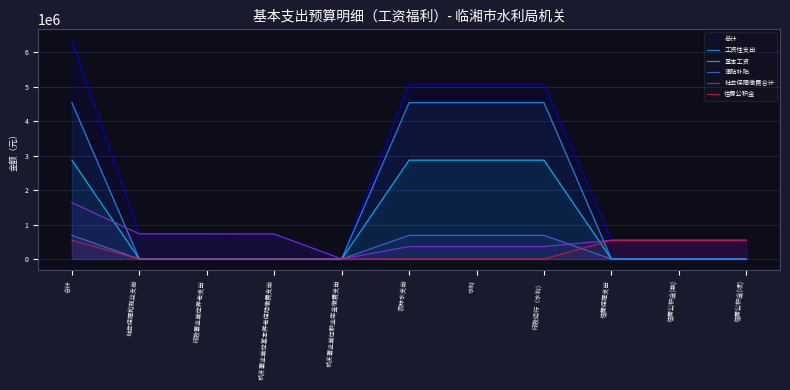

Reading left to right, transcribe all the data shown in this chart.

总计: 6342101.0	729293.6	729293.6	725437.3	3856.3	5068729.5	5068729.5	5068729.5	544078.0	544078.0	544078.0
工资性支出: 4533983.0	0.0	0.0	0.0	0.0	4533983.0	4533983.0	4533983.0	0.0	0.0	0.0
基本工资: 2865696.0	0.0	0.0	0.0	0.0	2865696.0	2865696.0	2865696.0	0.0	0.0	0.0
津贴补贴: 686676.0	0.0	0.0	0.0	0.0	686676.0	686676.0	686676.0	0.0	0.0	0.0
社会保障缴费合计: 1636176.2	729293.6	729293.6	725437.3	3856.3	362804.7	362804.7	362804.7	544078.0	544078.0	544078.0
住房公积金: 544078.0	0.0	0.0	0.0	0.0	0.0	0.0	0.0	544078.0	544078.0	544078.0